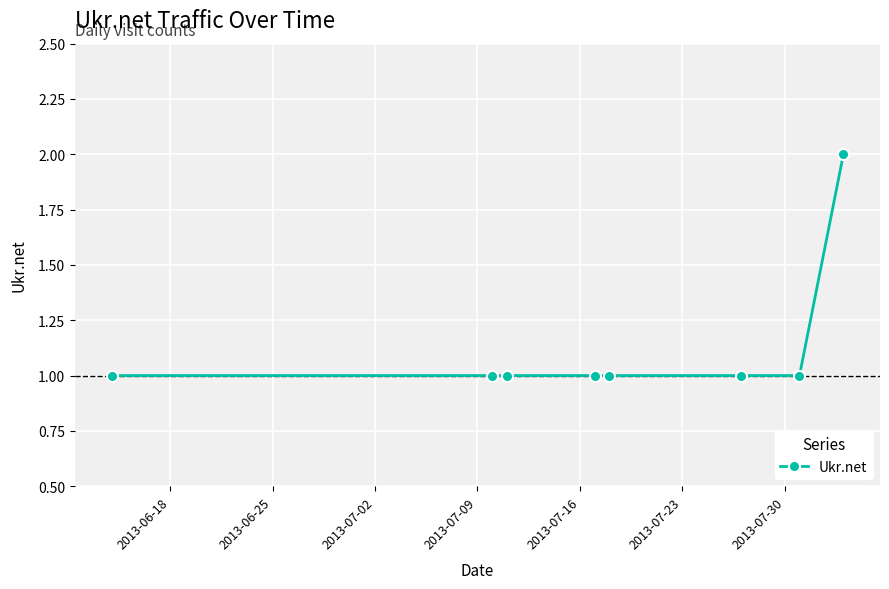

Reading left to right, what are all the values shown in this chart?

1	1	1	1	1	1	1	2